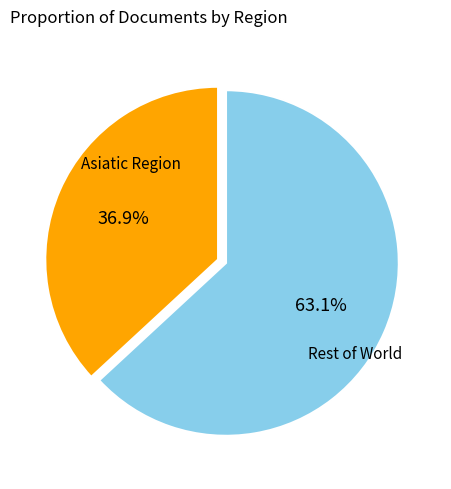

Does any single category account for the majority?

Yes